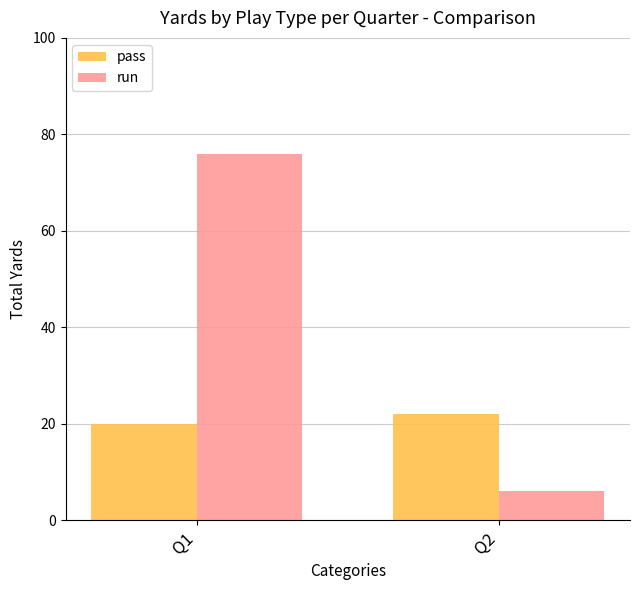

Which series has the largest total across all categories?

run